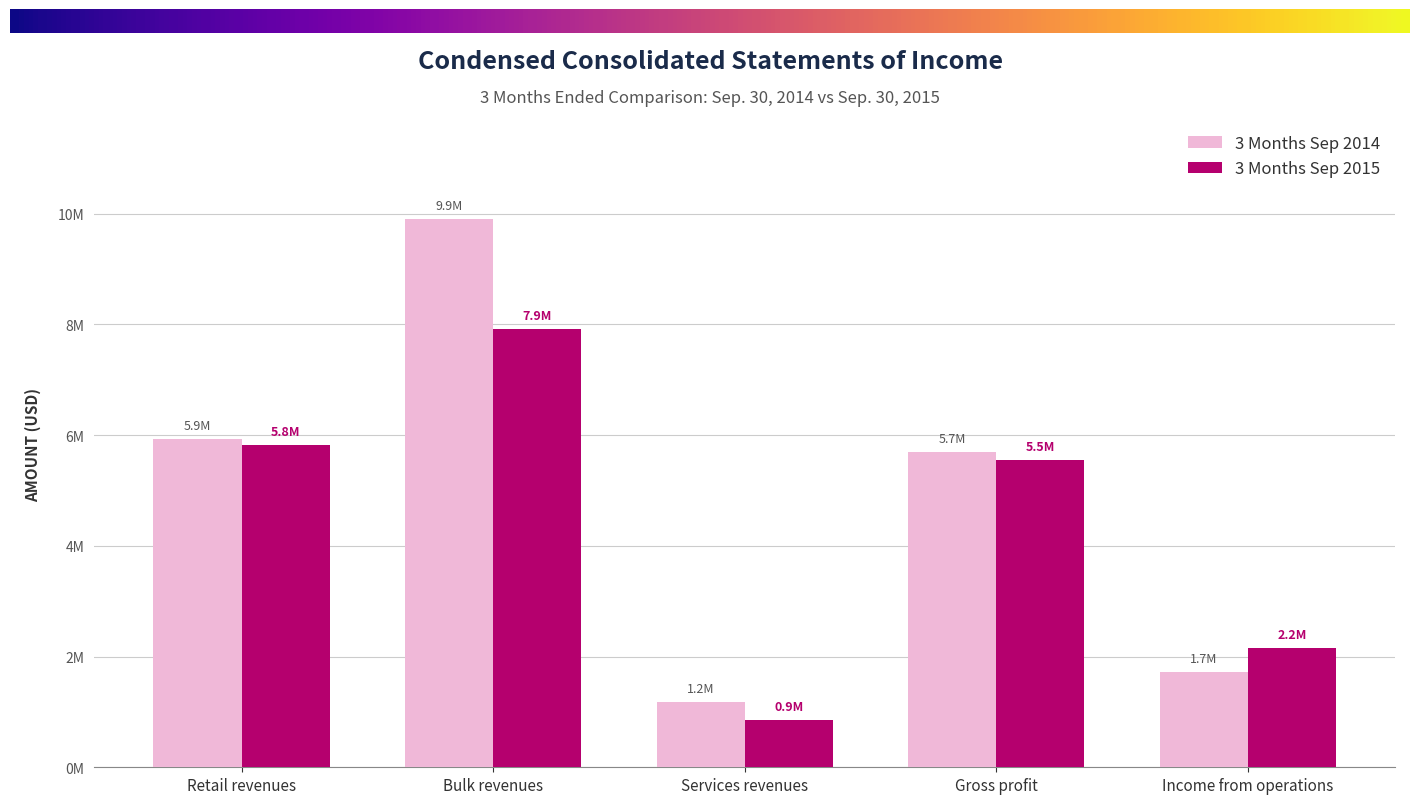

Reading left to right, extract all data points from this chart.

3 Months Sep 2014: 5936623	9905723	1178710	5700315	1715359
3 Months Sep 2015: 5828288	7919920	857441	5546391	2153776